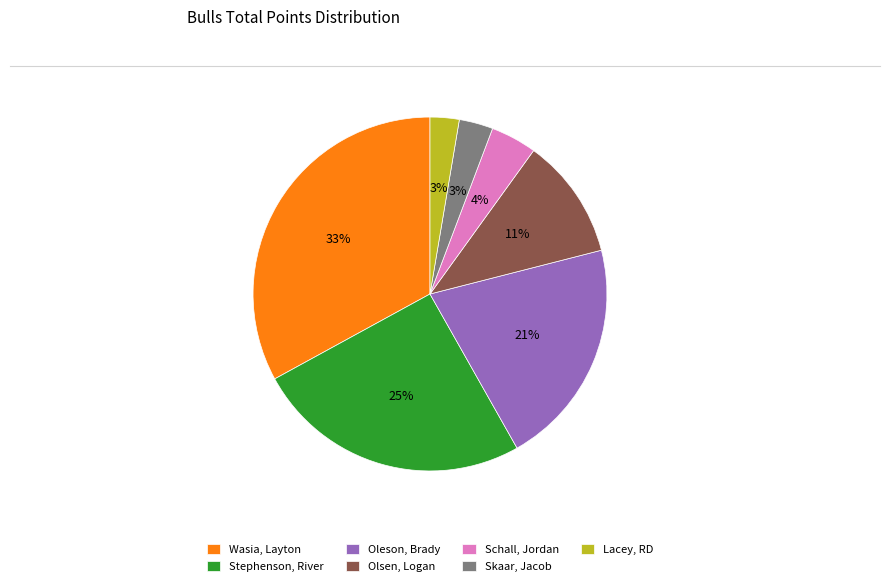

How many segments does this pie chart have?

7